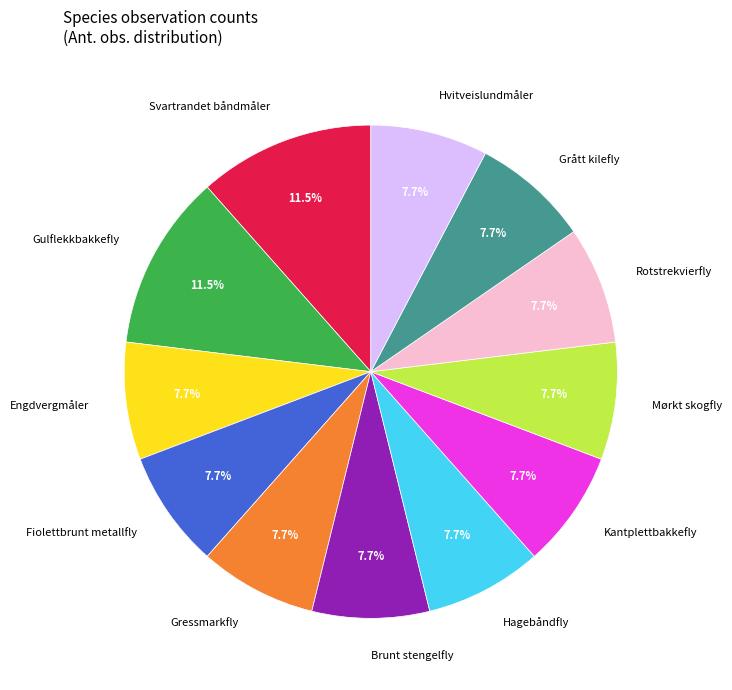

How many segments does this pie chart have?

12